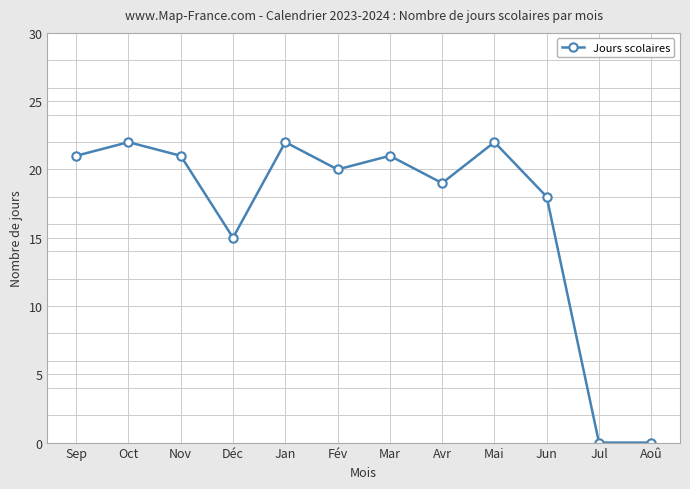

Is it true that the value at Avr is 32?

False